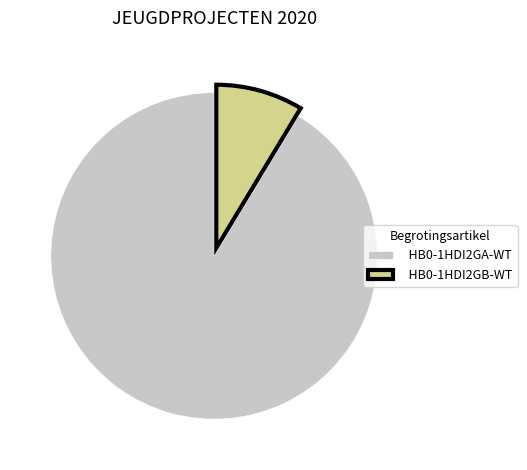

Is the sum of HB0-1HDI2GA-WT and HB0-1HDI2GB-WT greater than half?

Yes